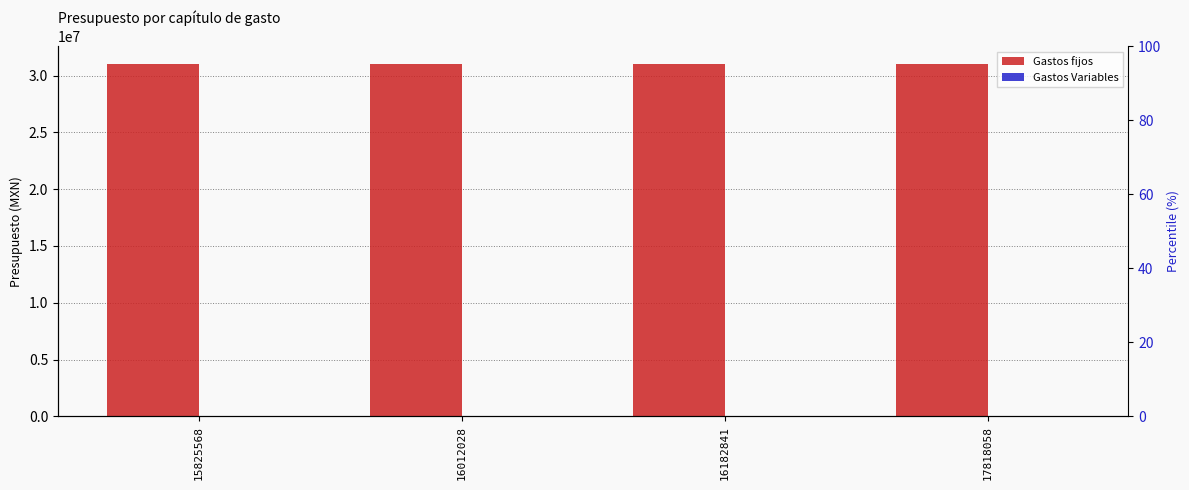

True or false: Gastos Variables has a value of 0 at 17818058.

True